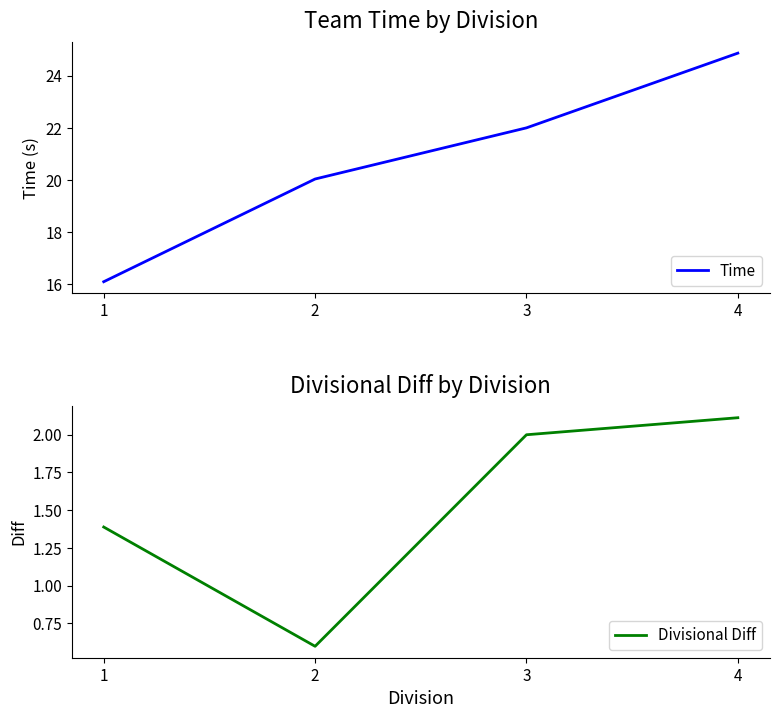

Rank the series by their maximum value, from highest to lowest.

Time, Divisional Diff